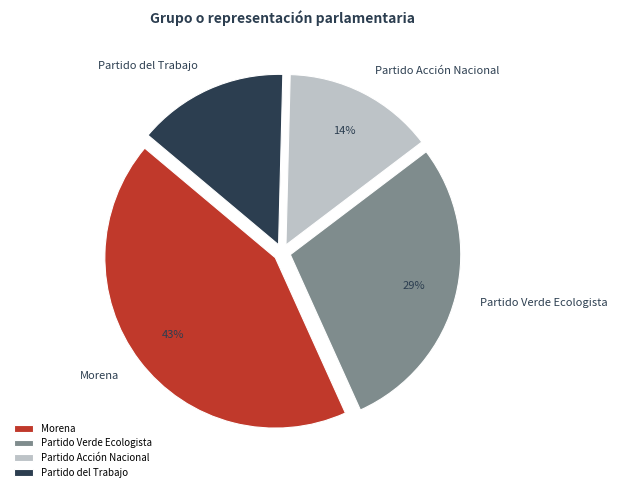

Is the sum of Morena and Partido del Trabajo greater than half?

Yes